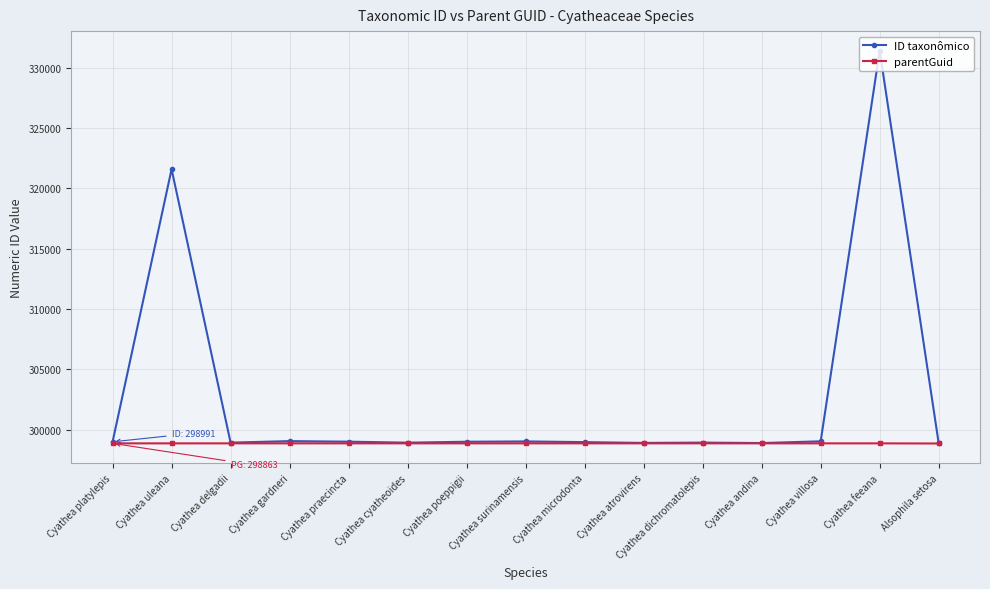

True or false: parentGuid has a value of 298863 at Cyathea gardneri.

True